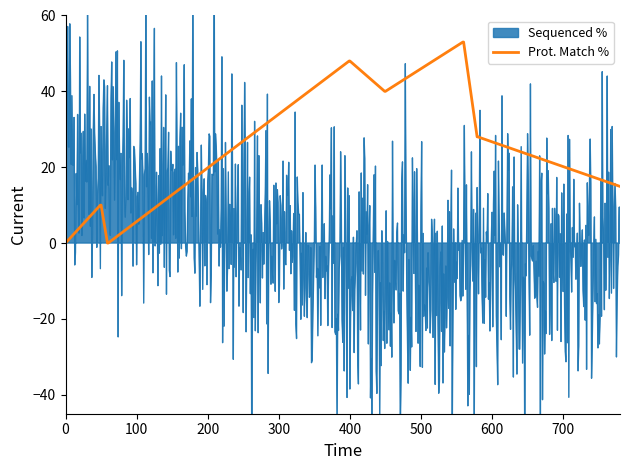

Rank the series by their maximum value, from lowest to highest.

Prot. Match %, Sequenced %